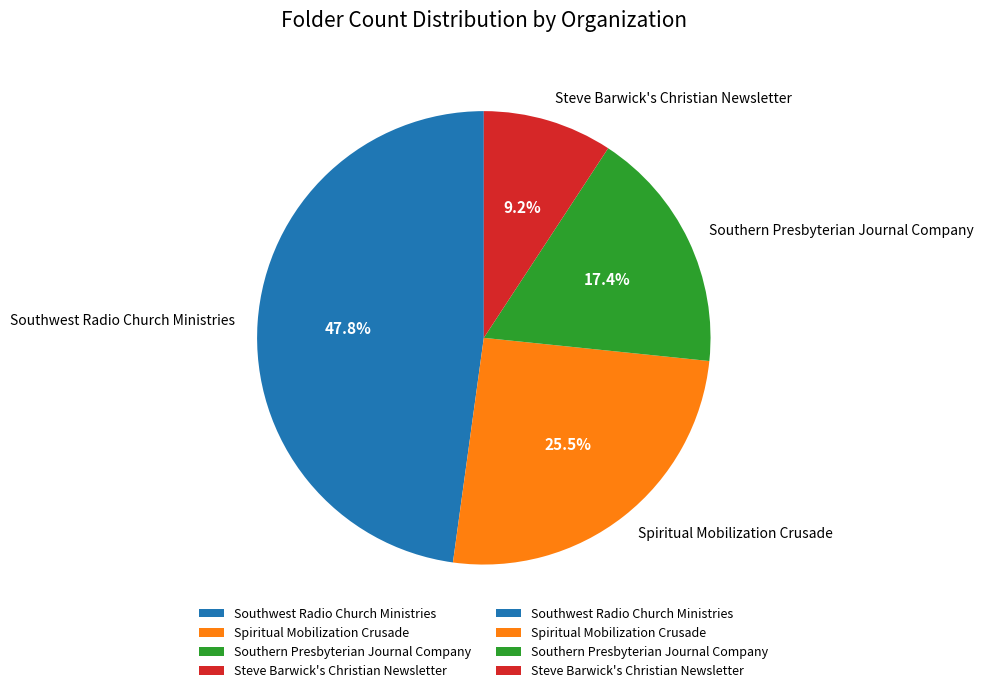

Rank the categories by value from highest to lowest.

Southwest Radio Church Ministries, Spiritual Mobilization Crusade, Southern Presbyterian Journal Company, Steve Barwick's Christian Newsletter